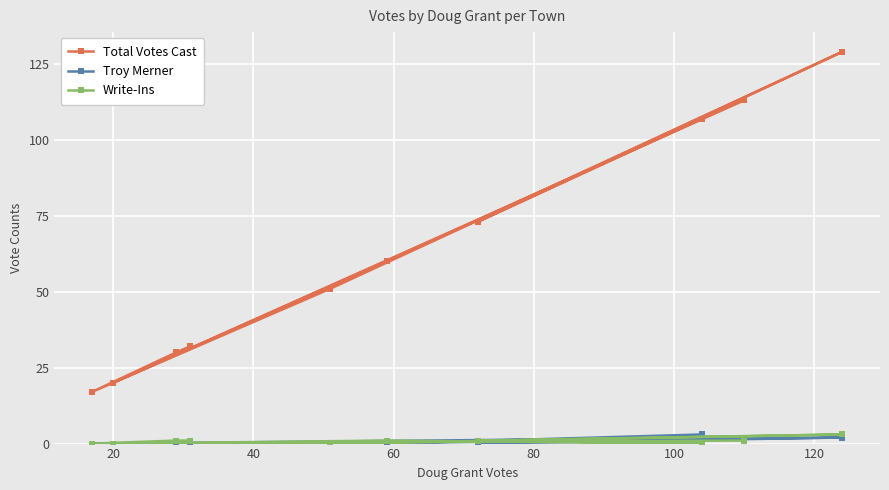

Which series has the largest total across all categories?

Total Votes Cast